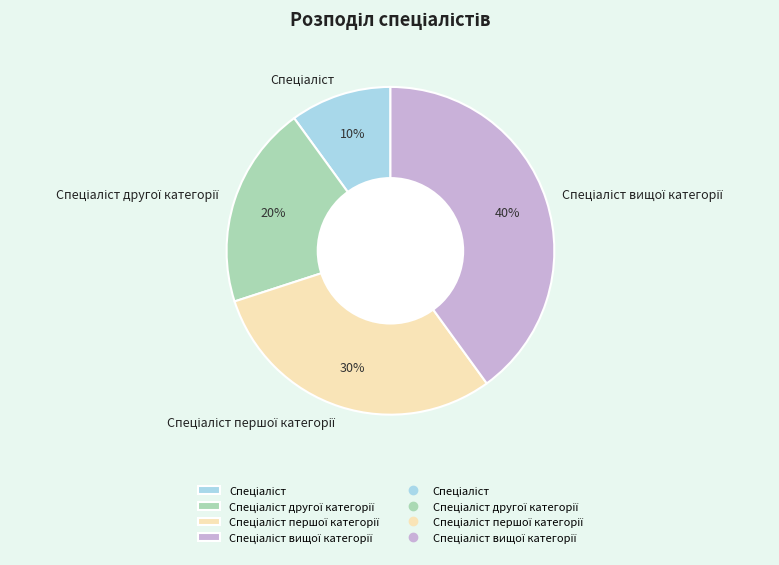

Is there a majority slice in this chart?

No